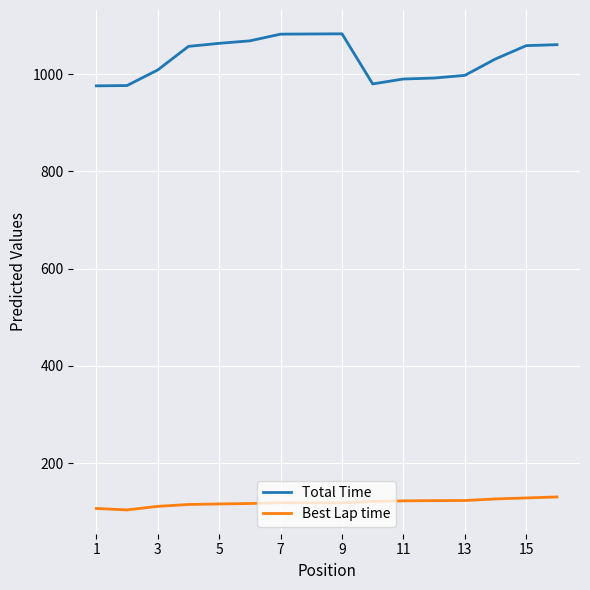

True or false: Best Lap time and Total Time intersect in this chart.

False